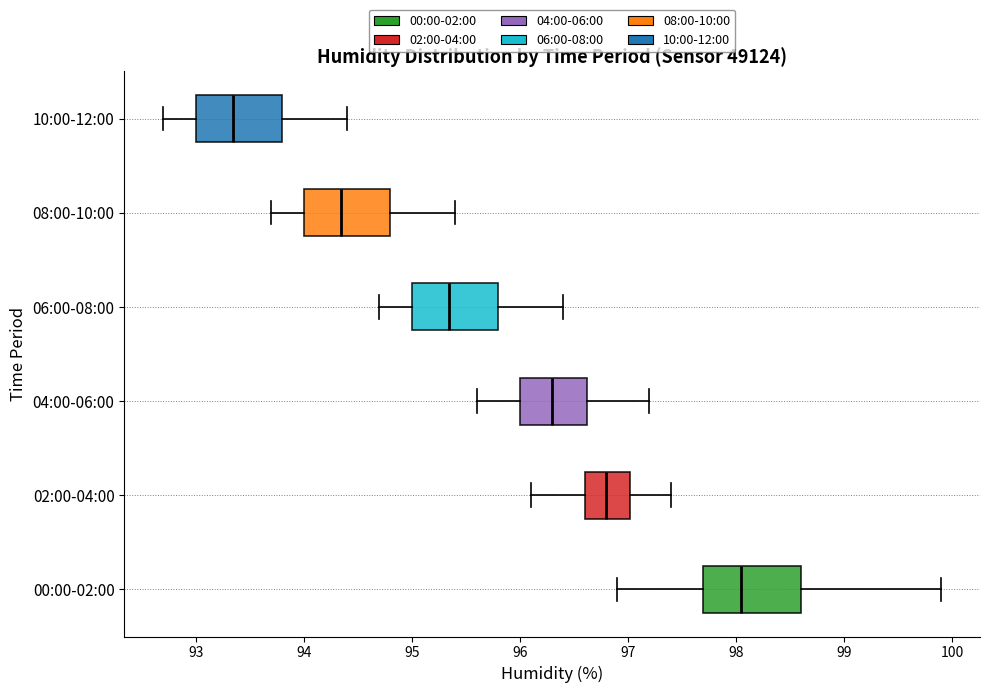

Which box's median line is the furthest to the left?

10:00-12:00